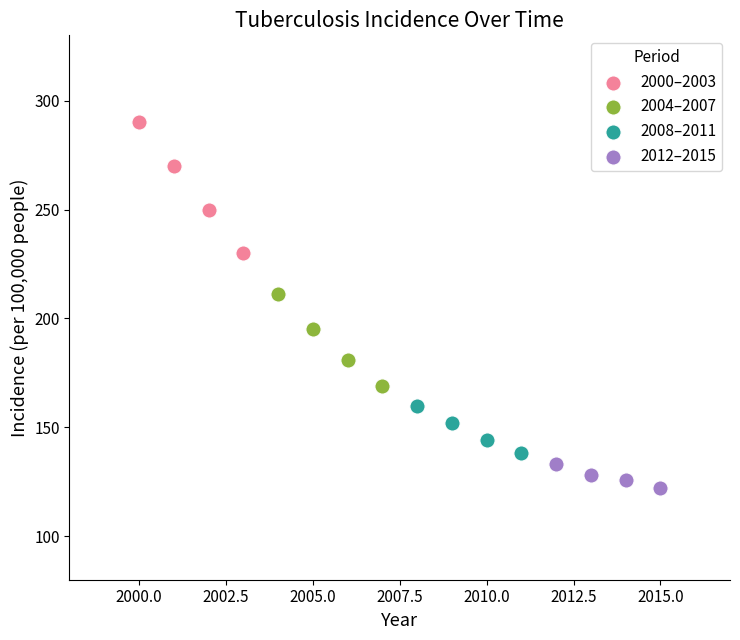

Which series has the widest spread of Y values?

2000–2003